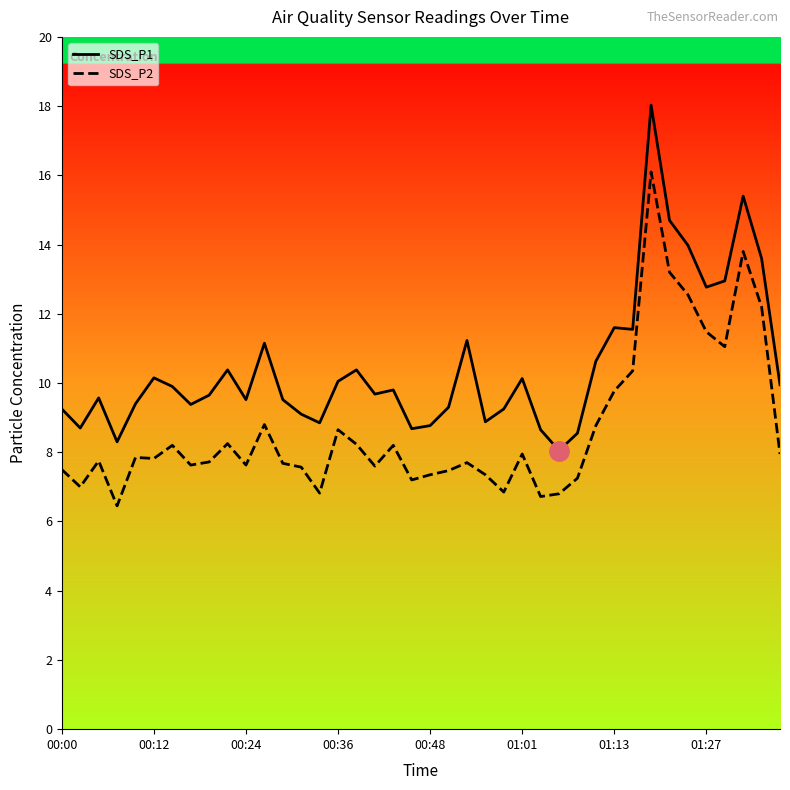

Between 00:48 and 24, which is larger?

00:48